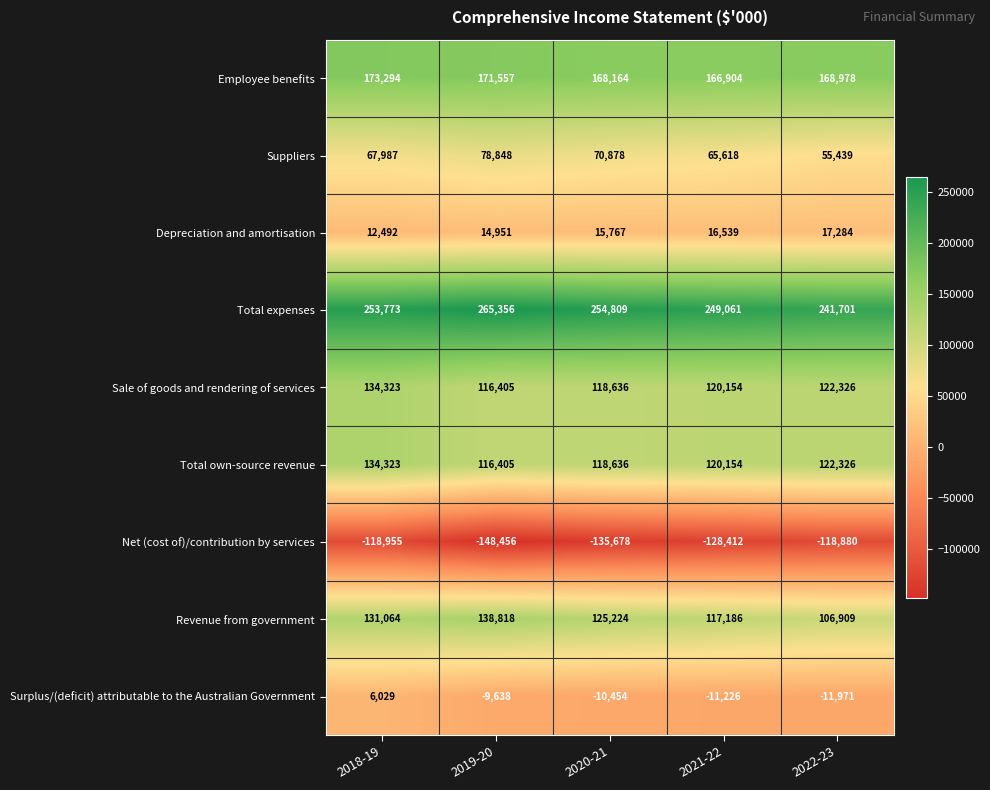

The value of Sale of goods and rendering of services at 2019-20 is 74936. True or false?

False